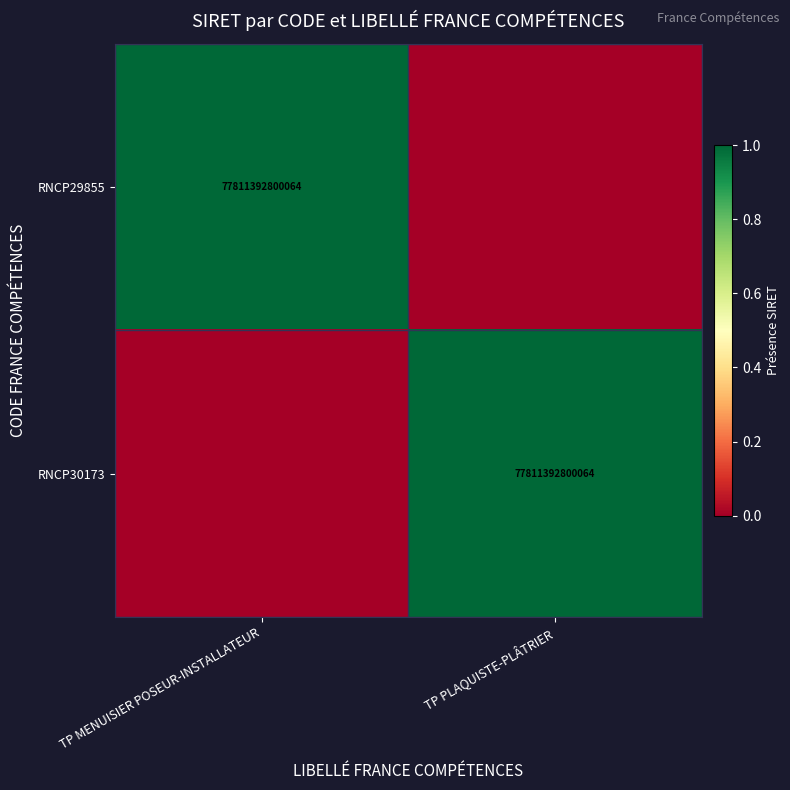

True or false: RNCP30173 has a value of 77811392800064 at TP PLAQUISTE-PLÂTRIER.

True